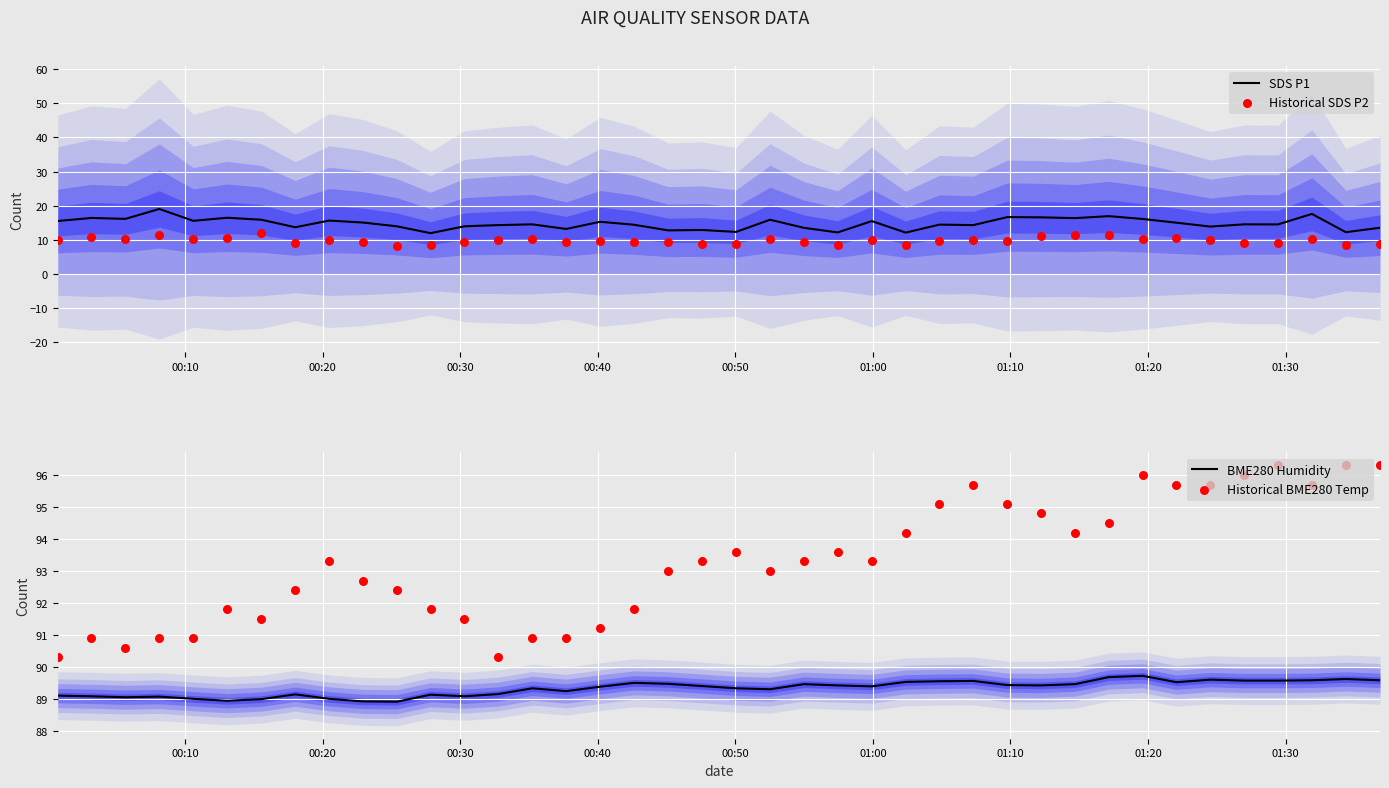

At how many categories does at least one series exceed 95?

11